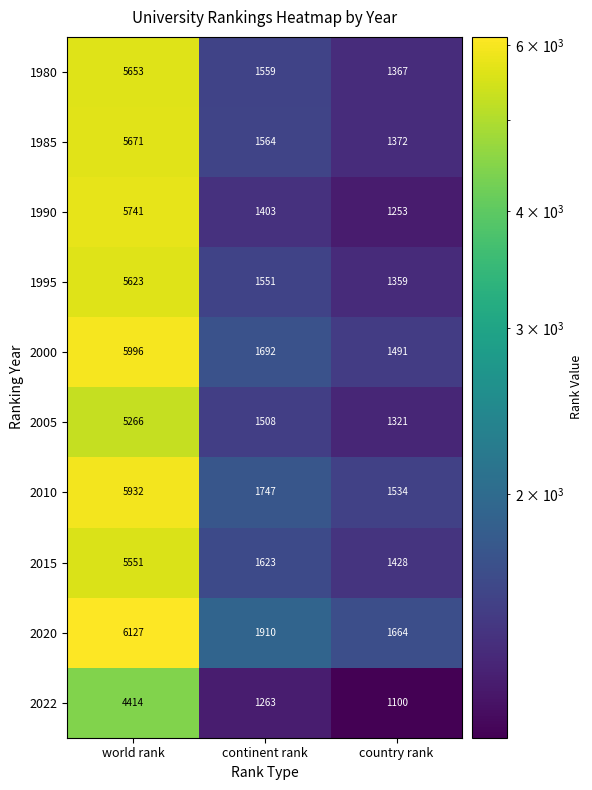

At how many categories does at least one series exceed 1616?

3